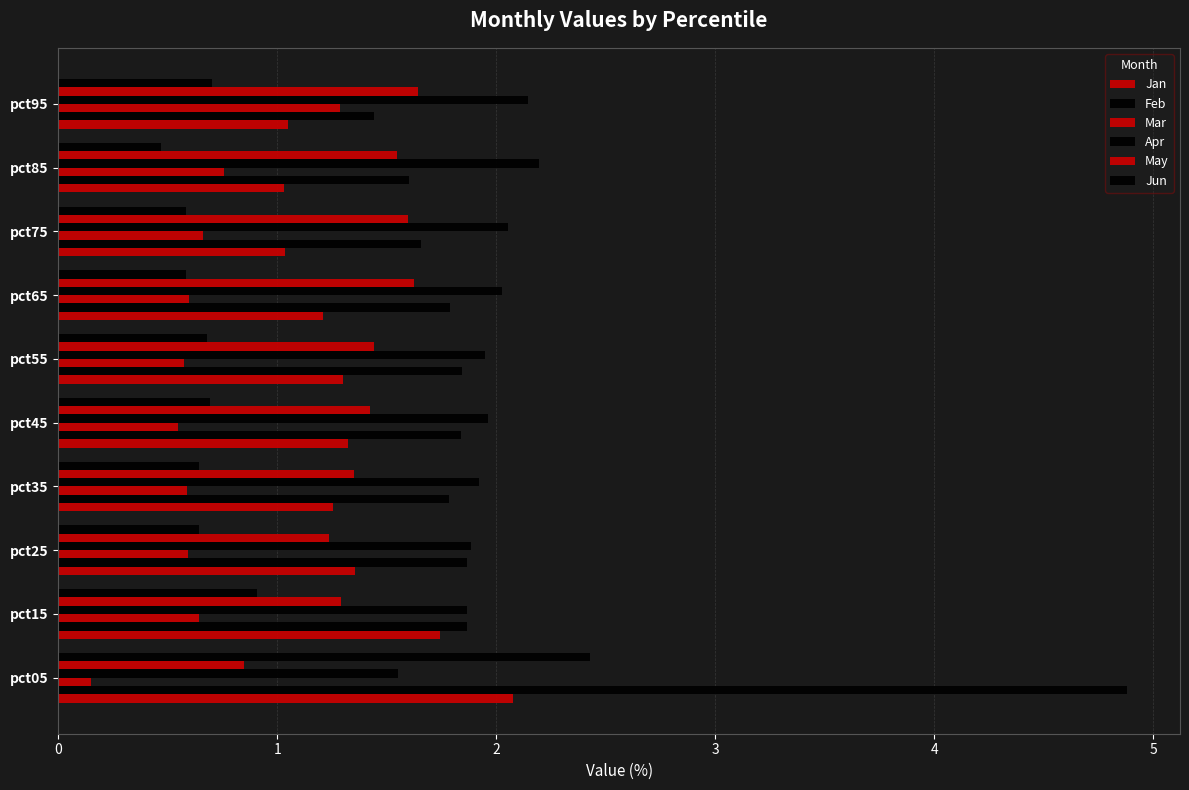

How many data points does each series have?

10